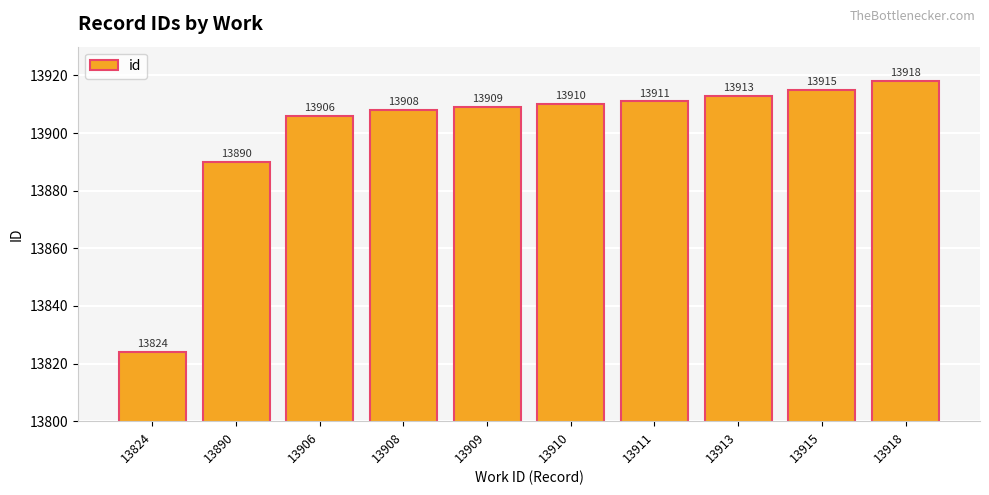

What value does the data have at 13910, to the nearest 10?

13910